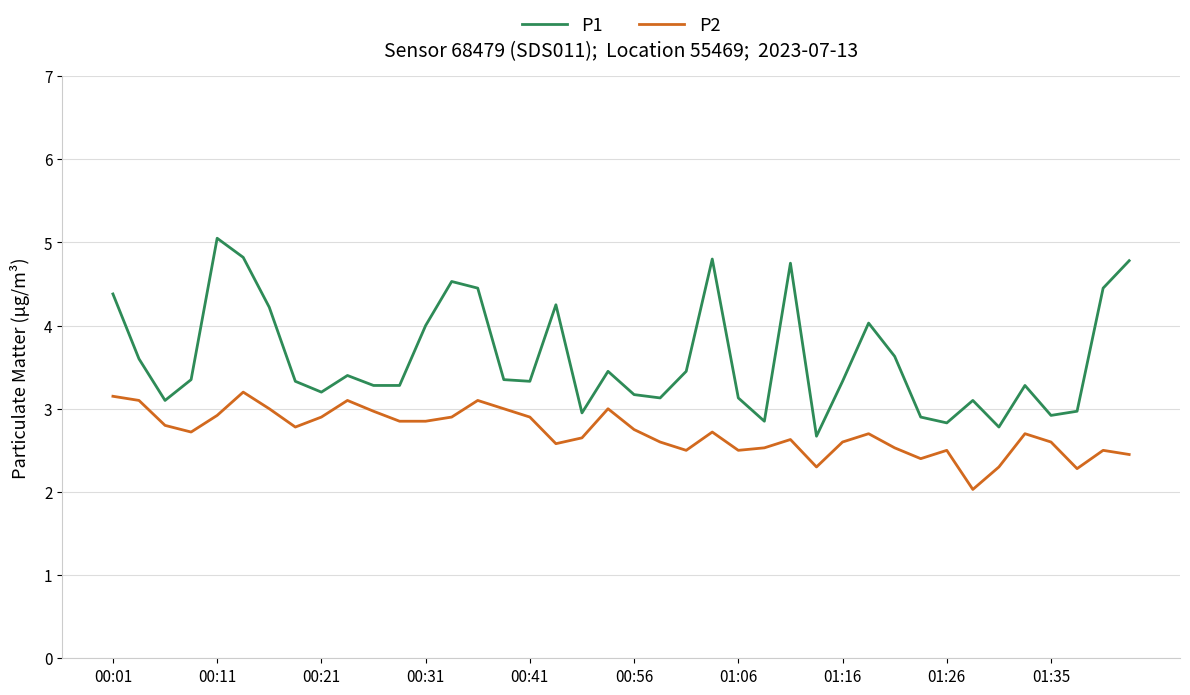

True or false: P1 and P2 cross at least once.

False